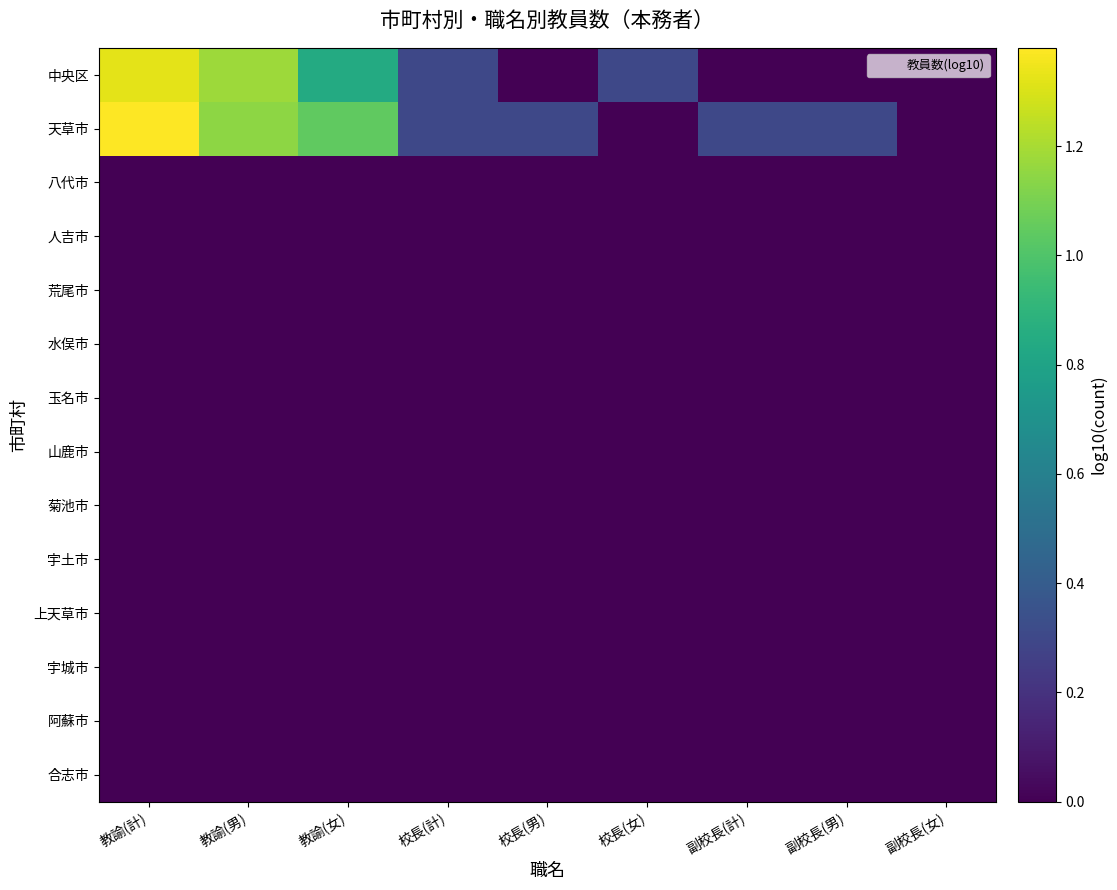

Which has a higher value, 校長(計) or 校長(男)?

校長(計)